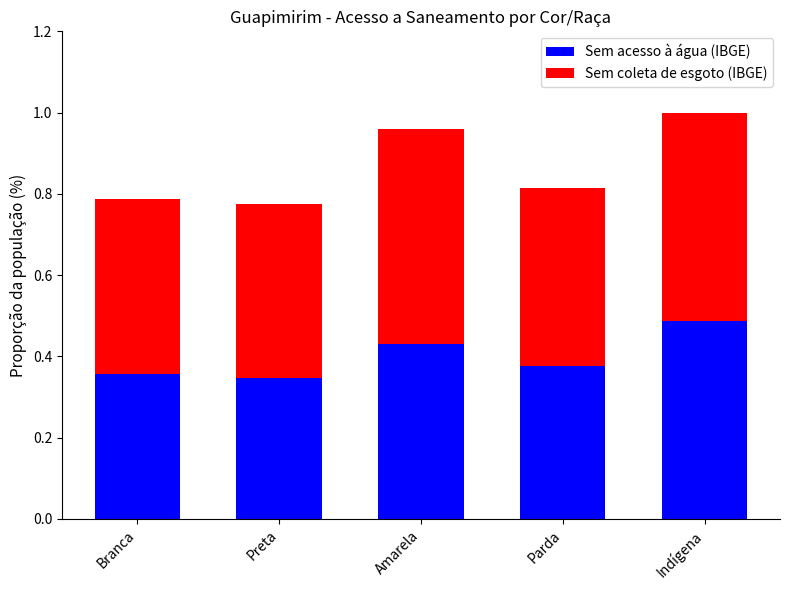

What is the total value across all series at Branca?

0.8